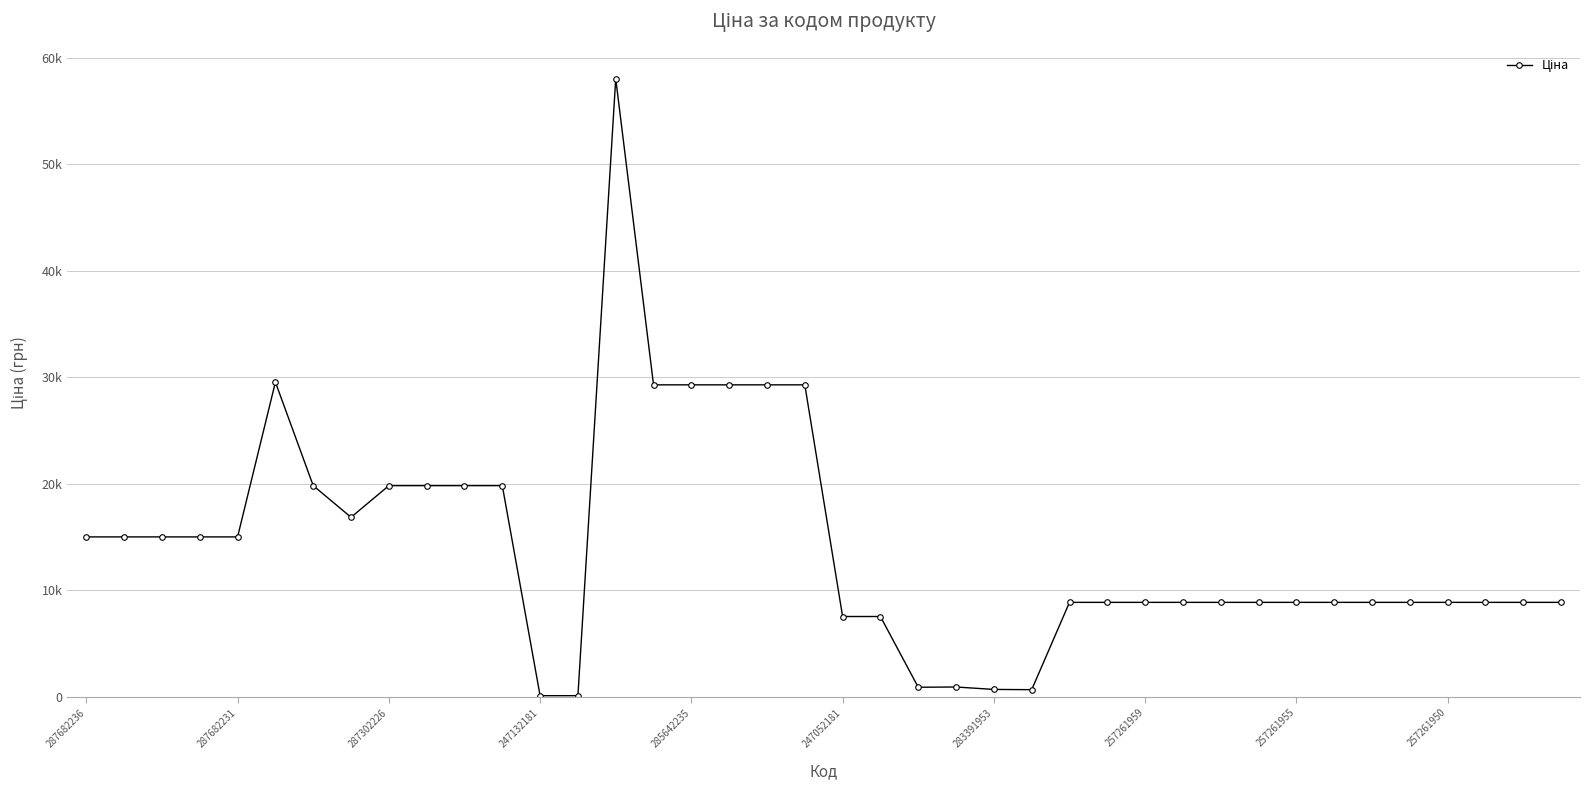

How many points are lower than both their immediate neighbors (excluding endpoints)?

3